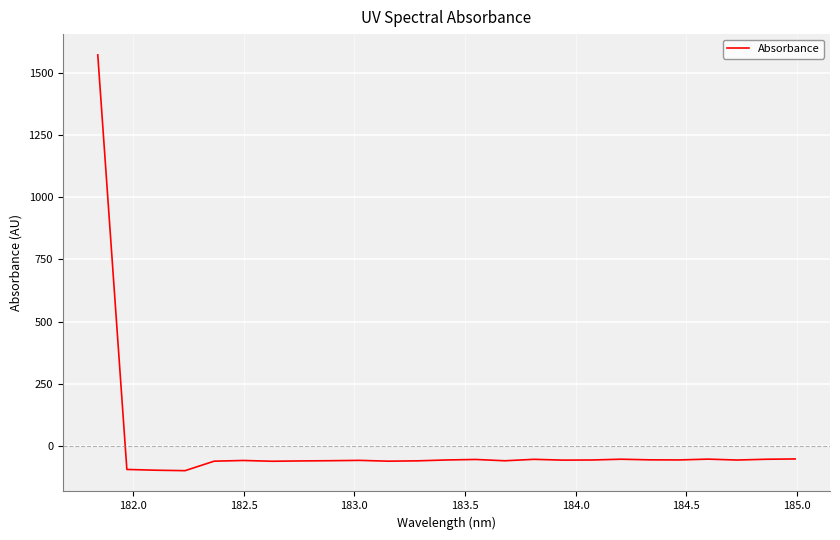

What is the smallest value displayed?

-98.8